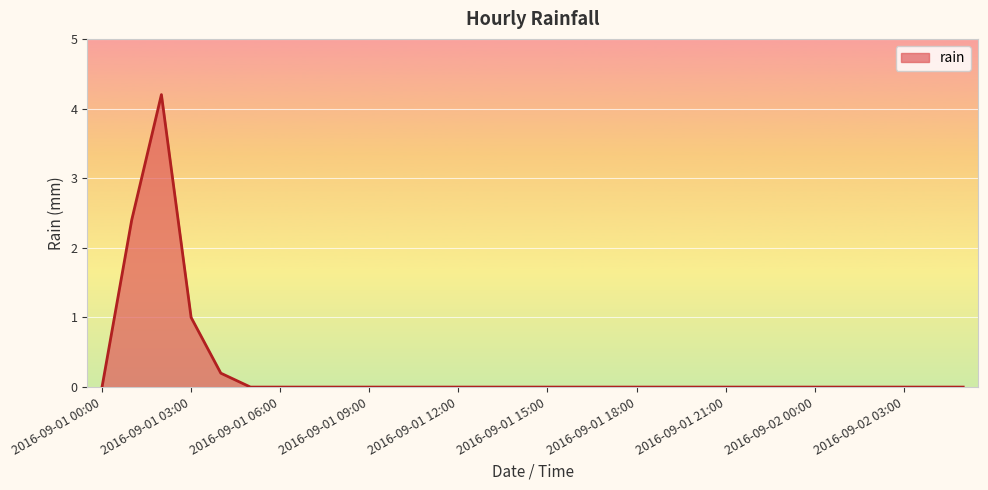

What is the greatest value displayed?

4.2